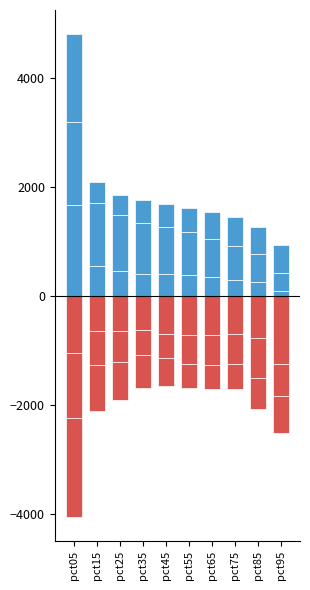

Is it true that Mar equals 696.2 at pct45?

False